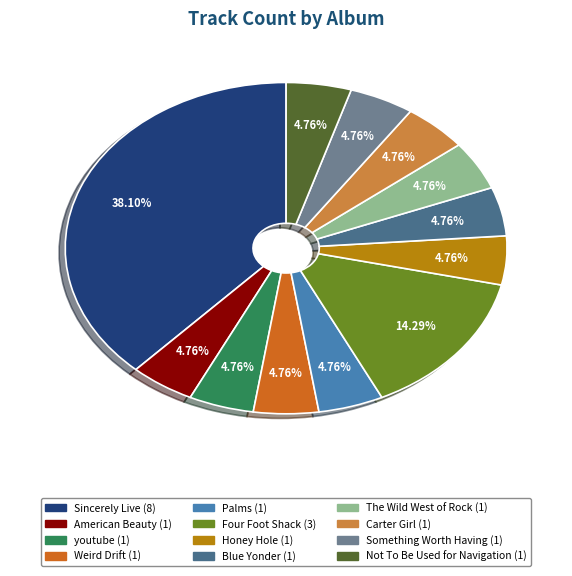

How much of the chart is everything except Blue Yonder?

95.2%